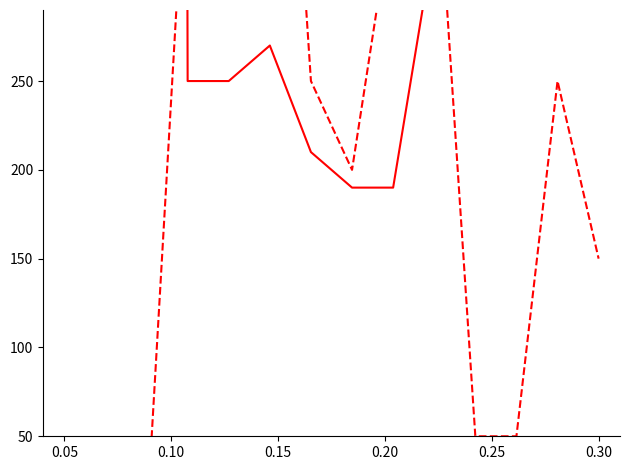

How many lines are shown in the chart?

4